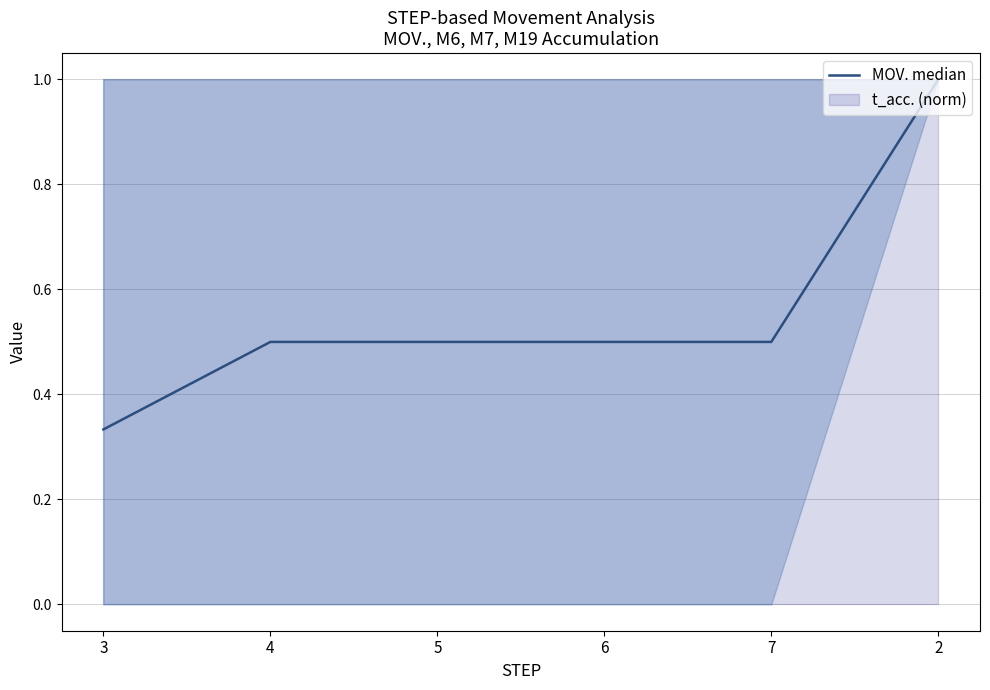

The value at 7 is 0.5. True or false?

True